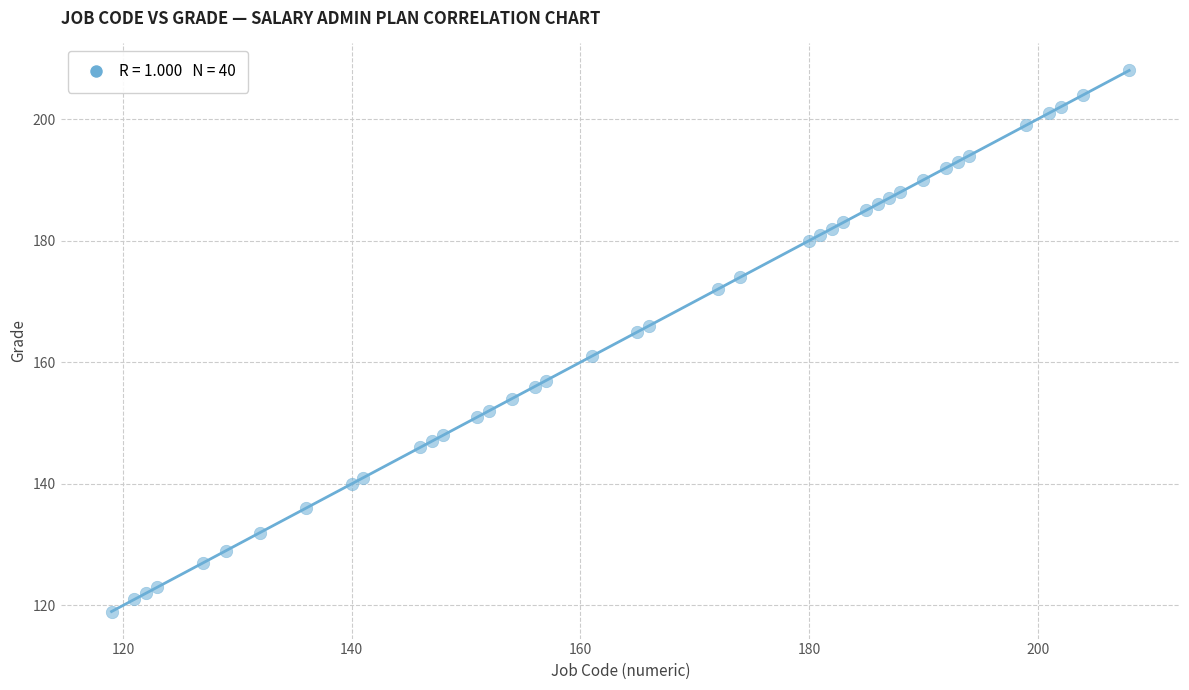

What is the range of Y values (max minus min)?

89